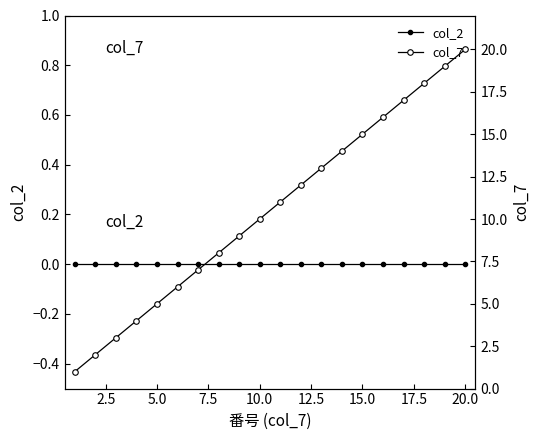

Does the chart have visible grid lines?

No